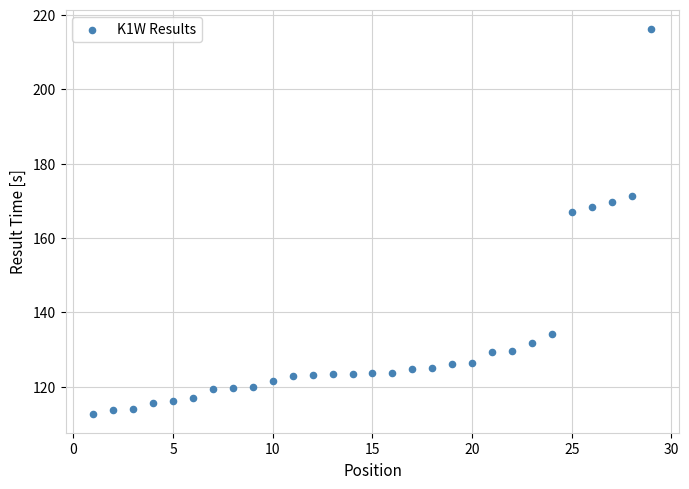

What is the range of X values (max minus min)?

28.0